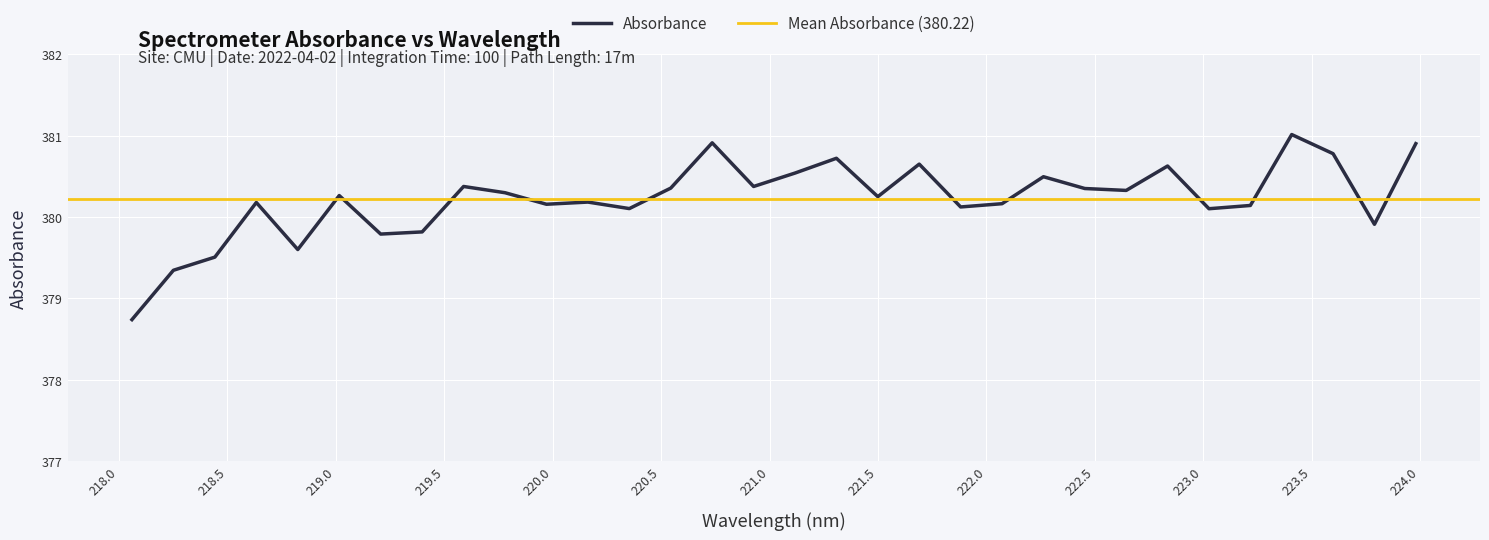

Rank the categories by value from highest to lowest.

223.408, 220.7354, 223.9802, 223.5987, 221.3083, 221.6902, 222.8355, 221.1174, 222.263, 219.589, 220.9264, 220.5444, 222.4538, 222.6447, 219.7801, 219.0156, 221.4993, 220.1623, 218.6332, 222.0721, 219.9712, 223.2172, 221.8812, 220.3533, 223.0264, 223.7895, 219.3979, 219.2067, 218.8244, 218.442, 218.2508, 218.0596